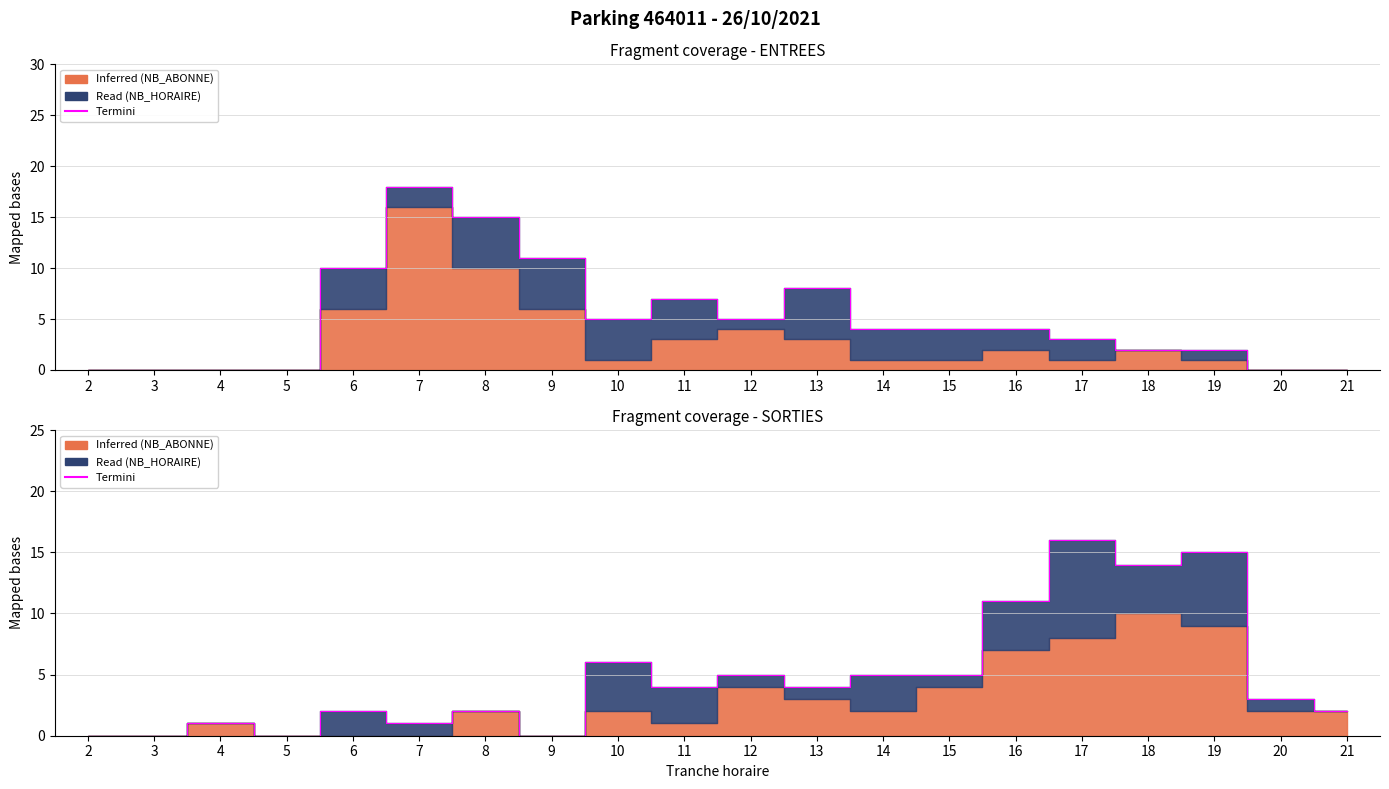

What is the value of the 20th point from the left?

2